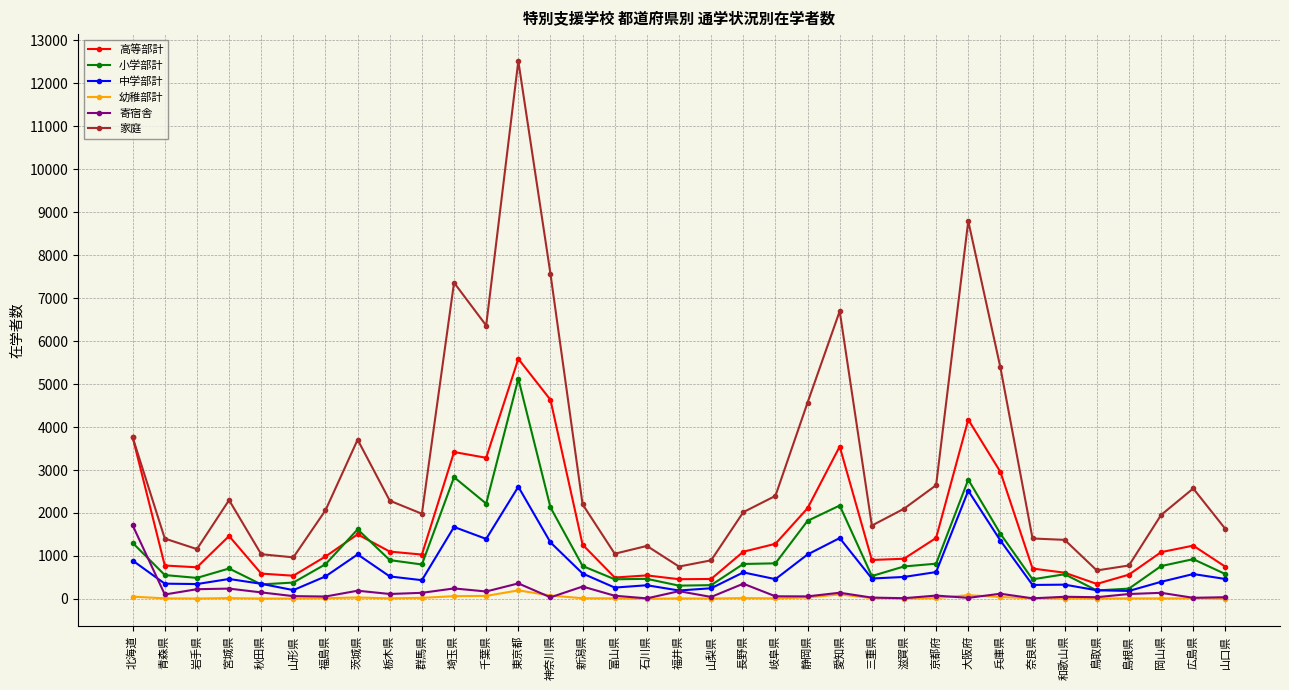

True or false: 高等部計 and 寄宿舎 intersect in this chart.

False